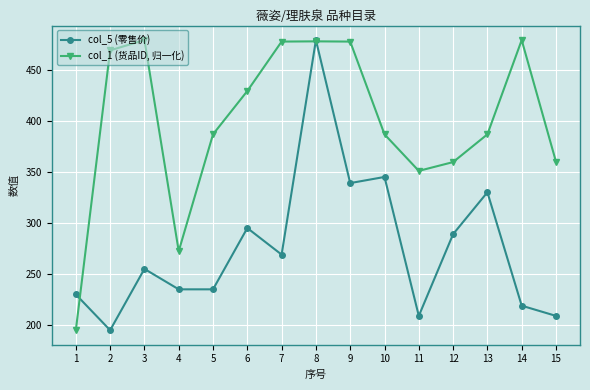

What is the difference between the maximum and minimum values in the col_5 (零售价) series?

284.0